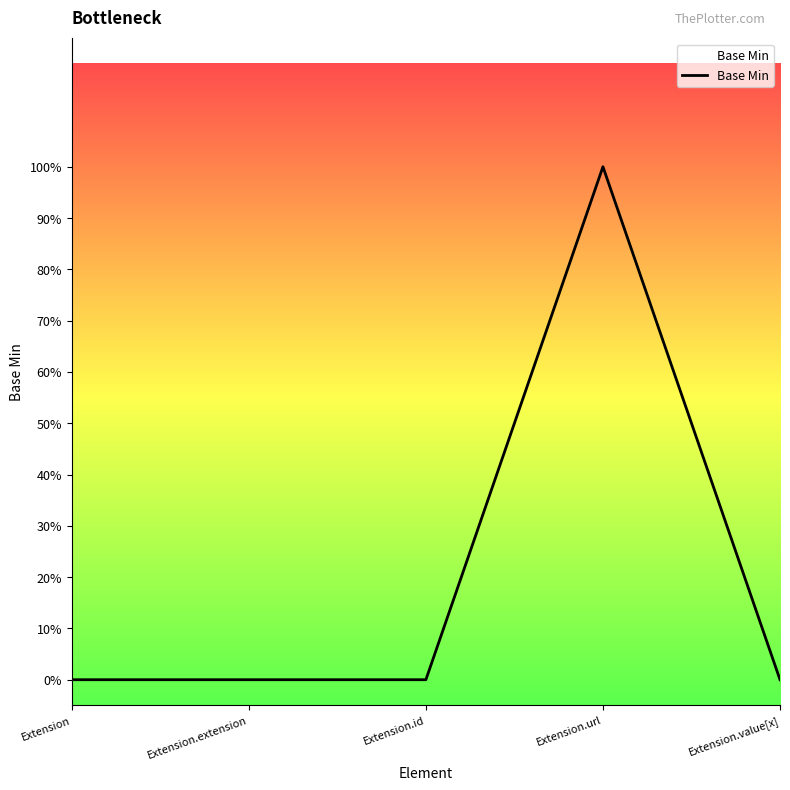

True or false: the data has more than 1 interior local peaks.

False